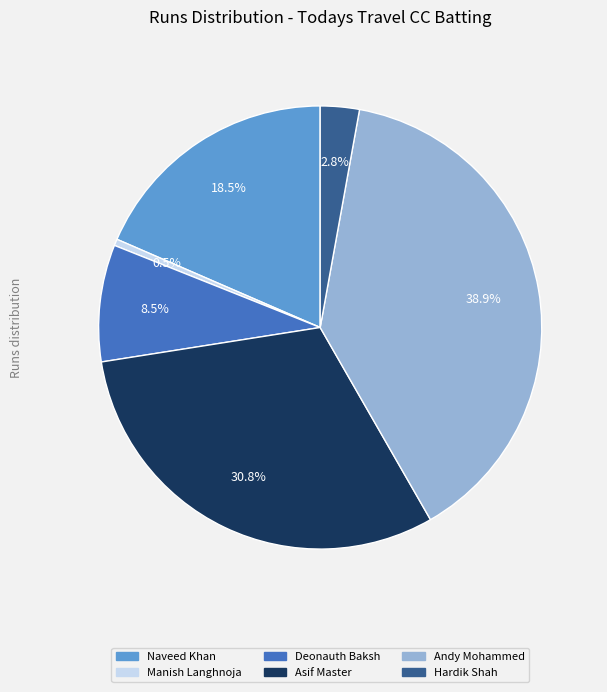

Does any single category account for the majority?

No